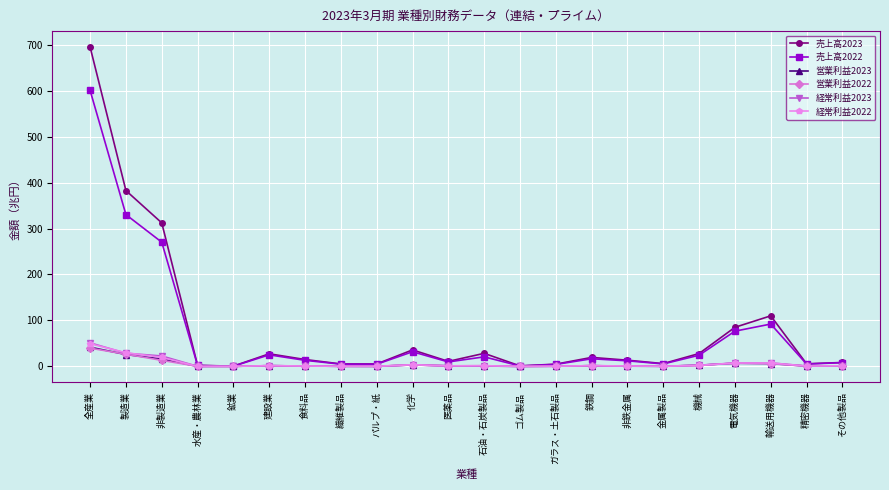

The value of 売上高2022 at 機械 is 24.3. True or false?

True